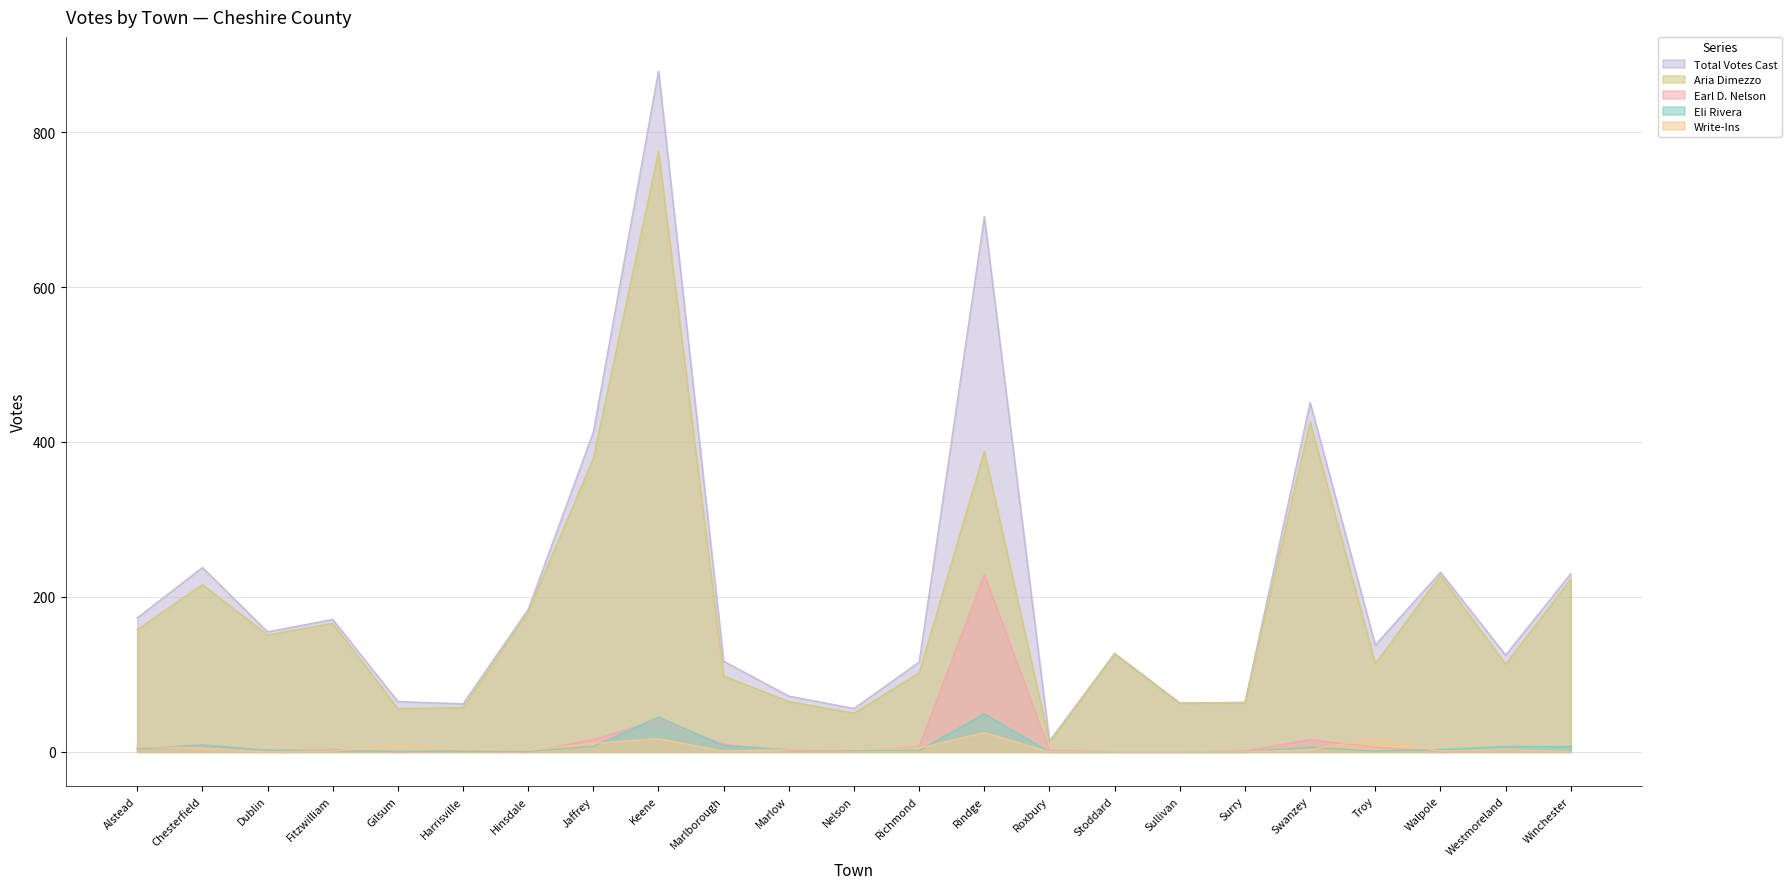

Rank the series by their maximum value, from highest to lowest.

Total Votes Cast, Aria Dimezzo, Earl D. Nelson, Eli Rivera, Write-Ins